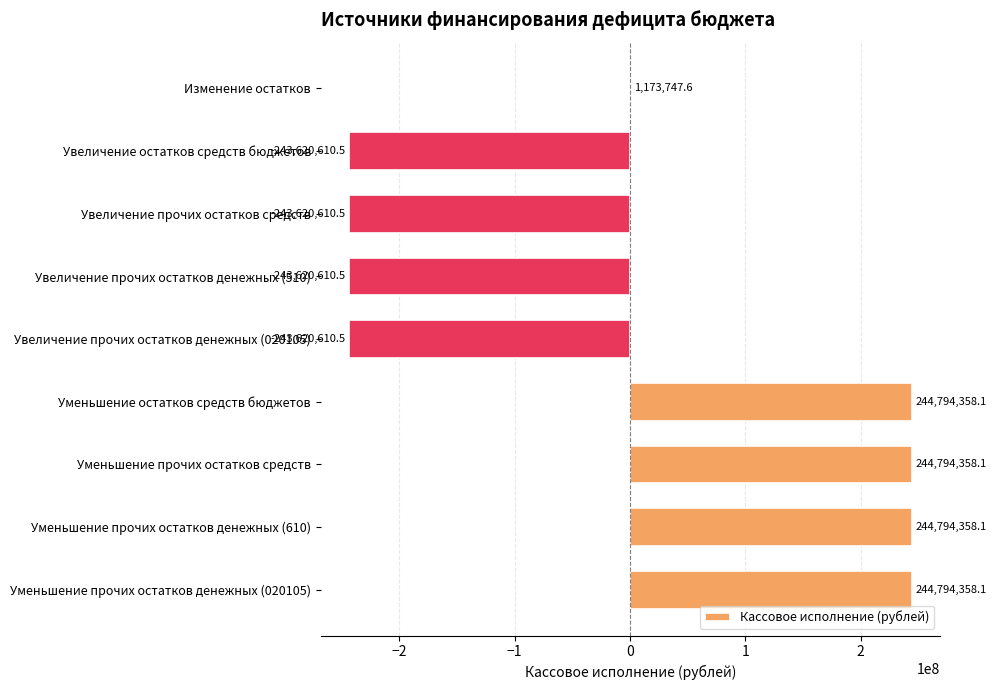

Is it true that the value at Изменение остатков is 1173747.6?

True